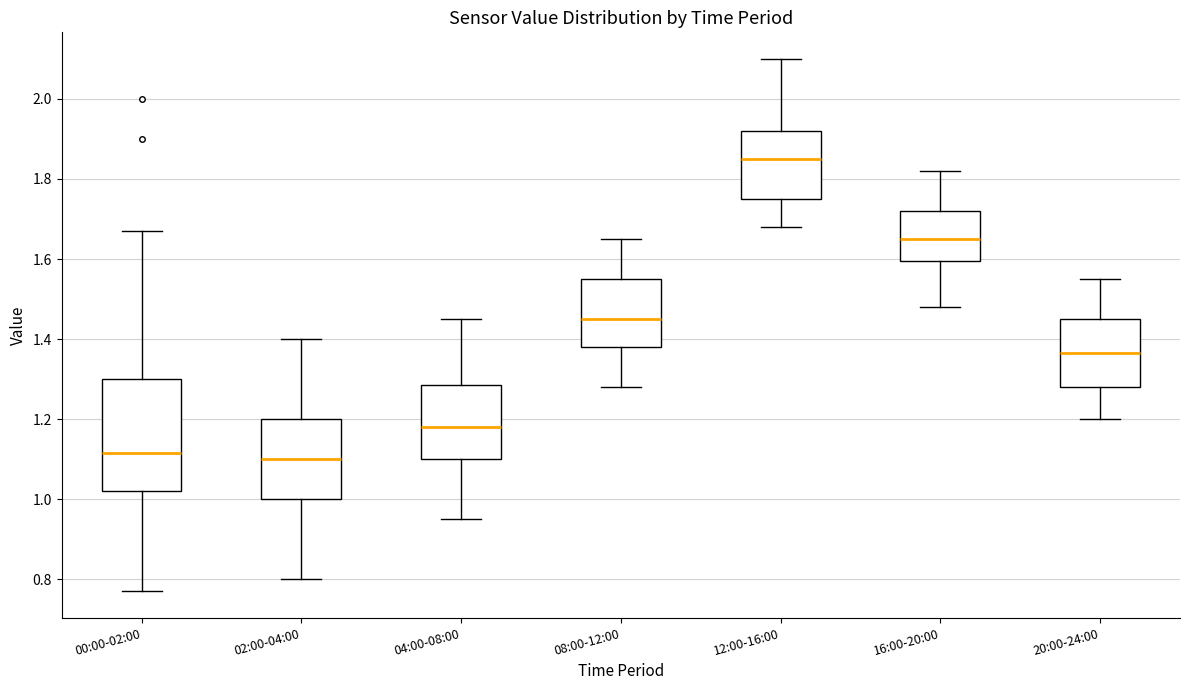

Which box is the tallest, from its lower edge to its upper edge?

00:00-02:00